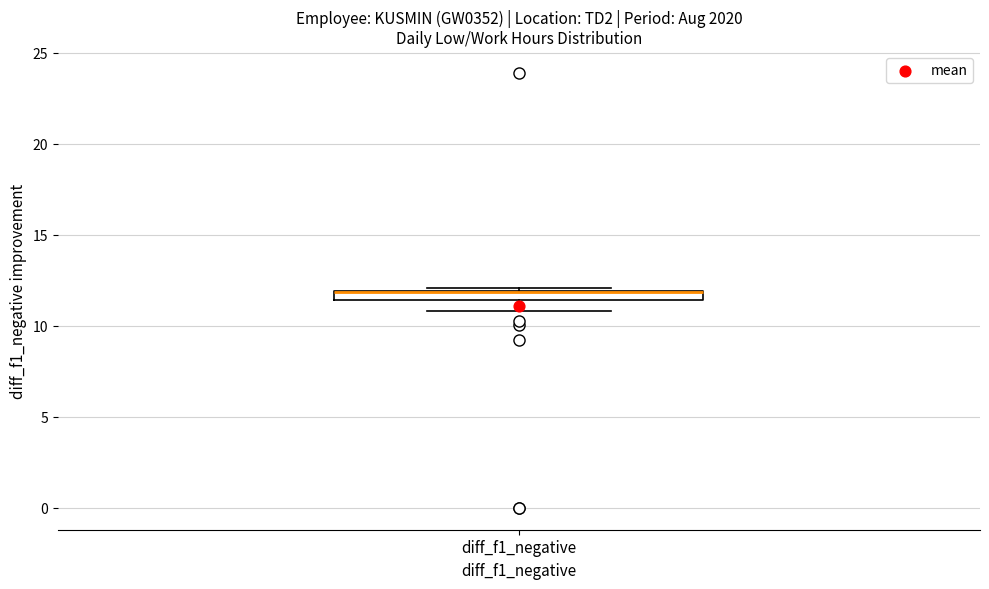

Where does the lower whisker of the box for diff_f1_negative end on the y-axis? The values are not printed on the chart, so give them approximately, as read against the axis.

11.0